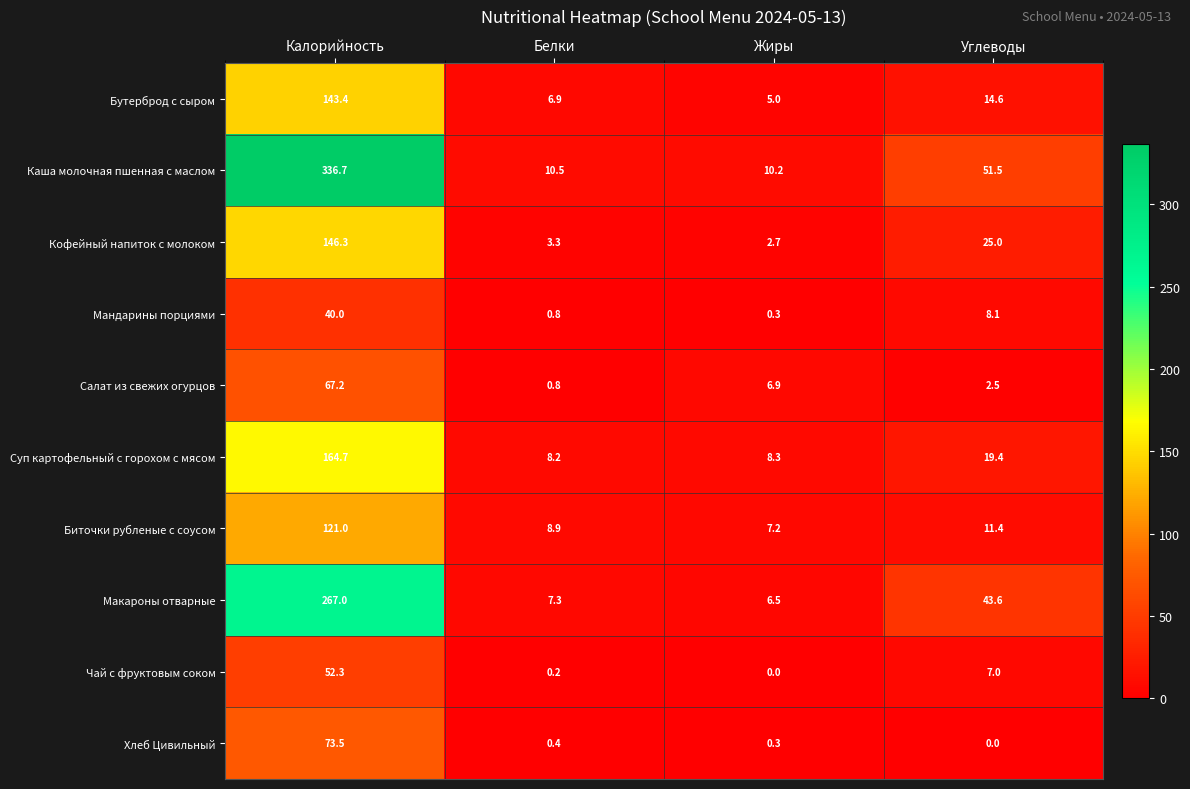

True or false: Биточки рубленые с соусом has a value of 12.6 at Жиры.

False